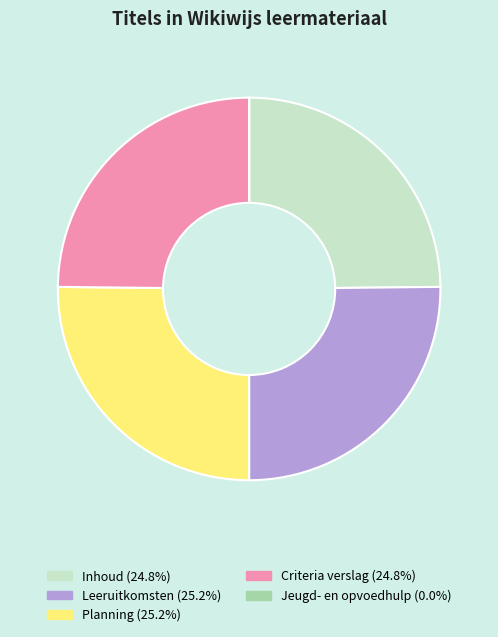

Does Inhoud account for over 50% of the chart?

No